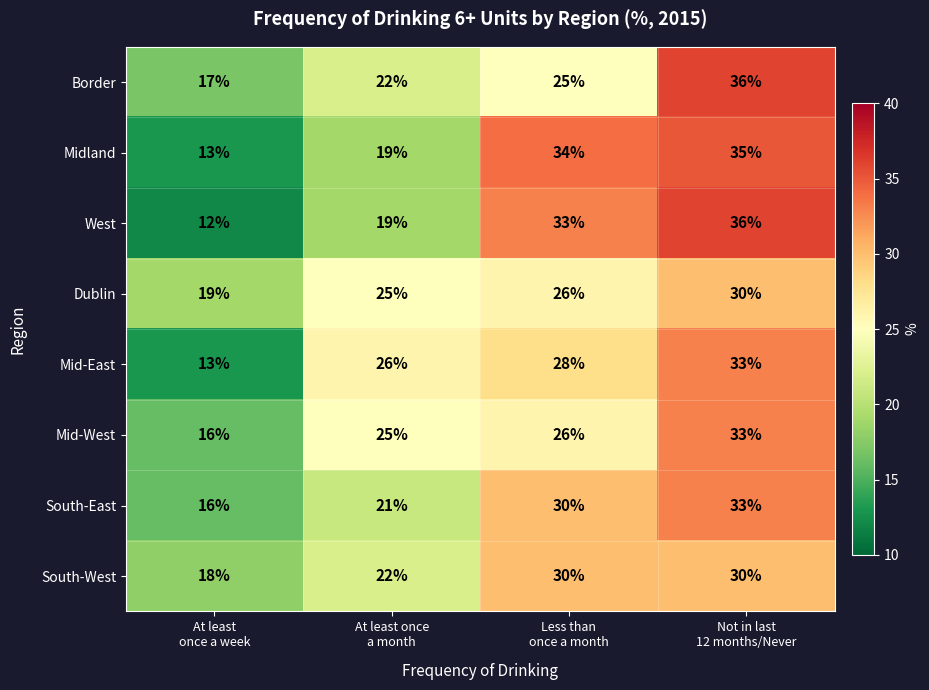

How many data points in South-East are less than 30?

2